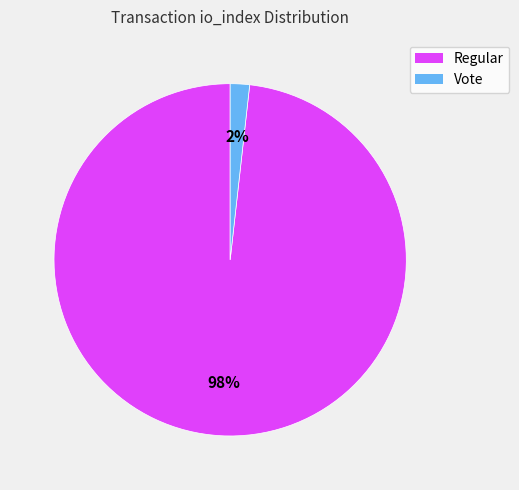

Is there any slice that represents more than half of the pie?

Yes